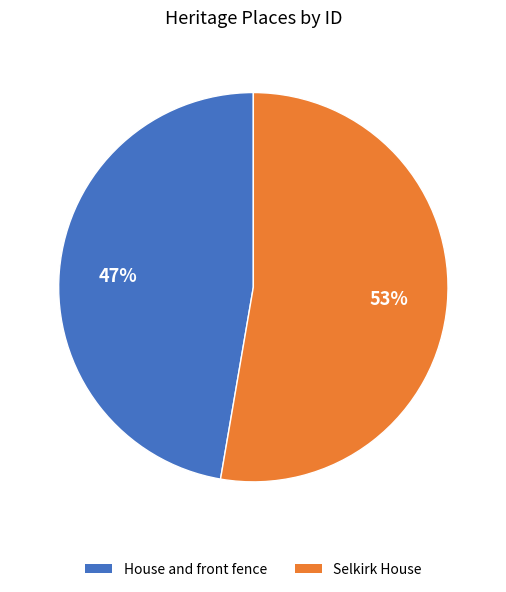

Which category accounts for the majority?

Selkirk House